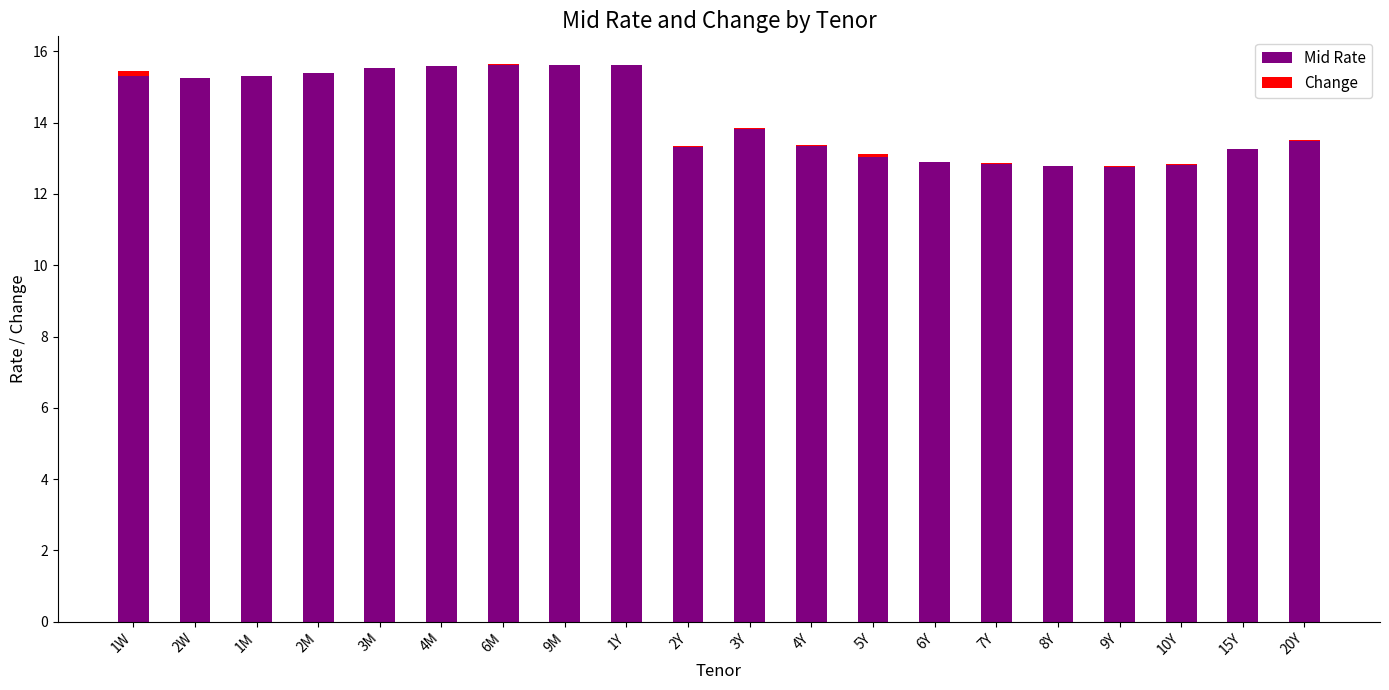

How many distinct data groups are displayed?

2